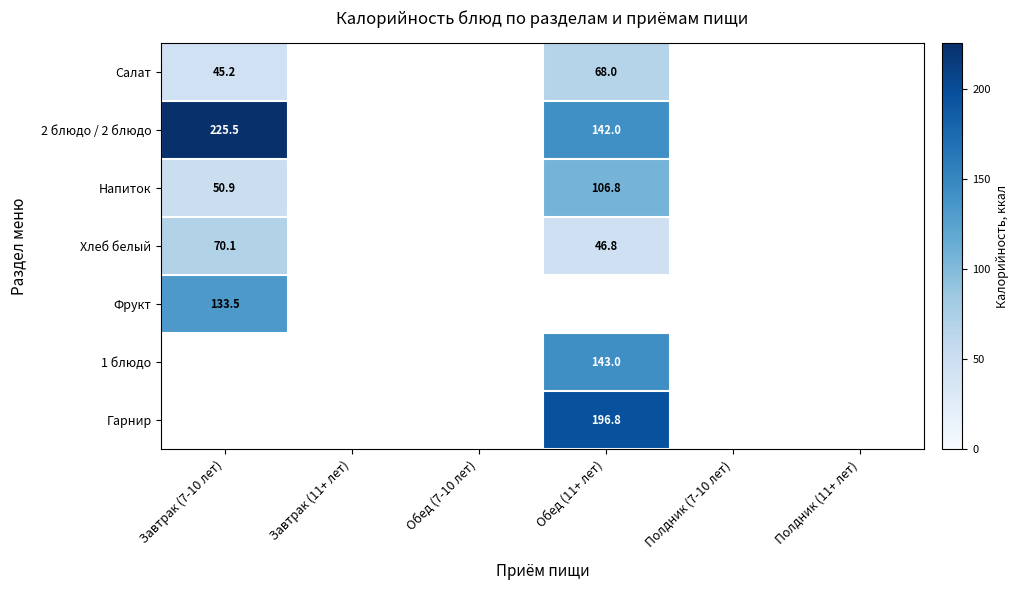

At how many categories does at least one series exceed 85?

2